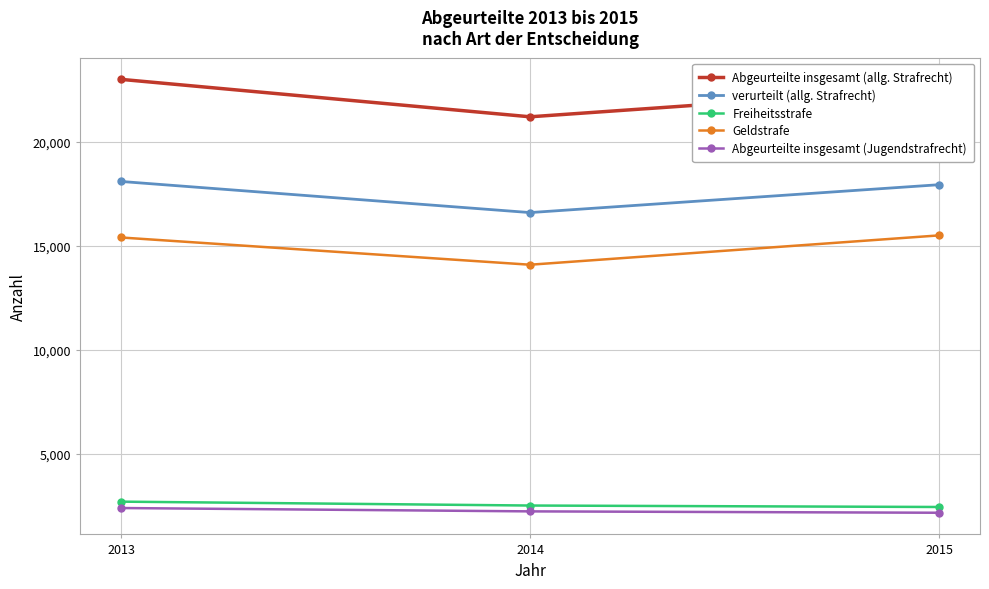

Count the number of data series in this chart.

5